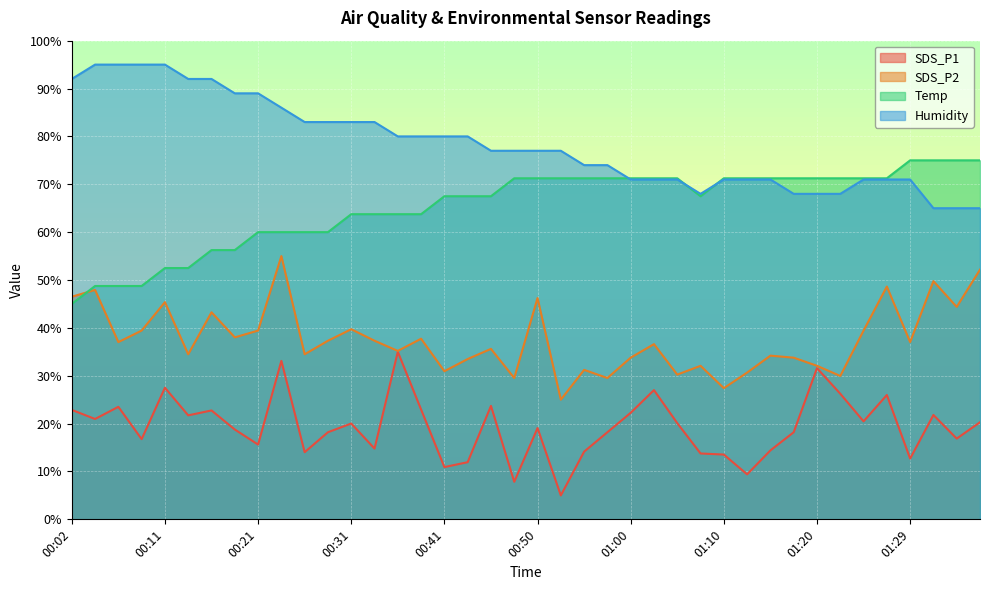

Rank the categories by SDS_P2 value from highest to lowest.

00:24, 01:37, 01:32, 01:27, 00:04, 00:02, 00:50, 00:11, 01:34, 00:16, 00:31, 00:09, 00:21, 01:24, 00:19, 00:38, 00:29, 00:33, 00:07, 01:29, 01:03, 00:46, 00:36, 00:14, 00:26, 01:15, 01:00, 01:17, 00:43, 01:07, 01:20, 00:55, 00:41, 01:12, 01:05, 01:22, 00:48, 00:58, 01:10, 00:53